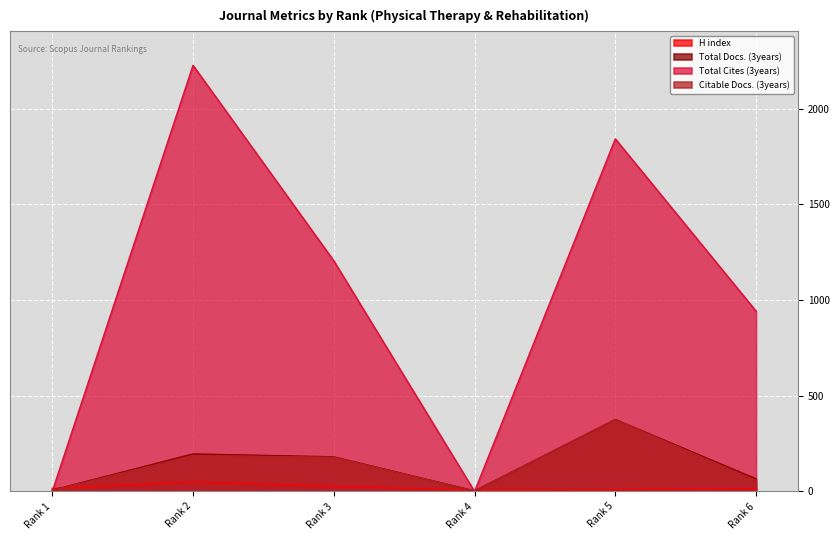

Between Rank 2 and Rank 4, which series saw the biggest shift?

Total Cites (3years)